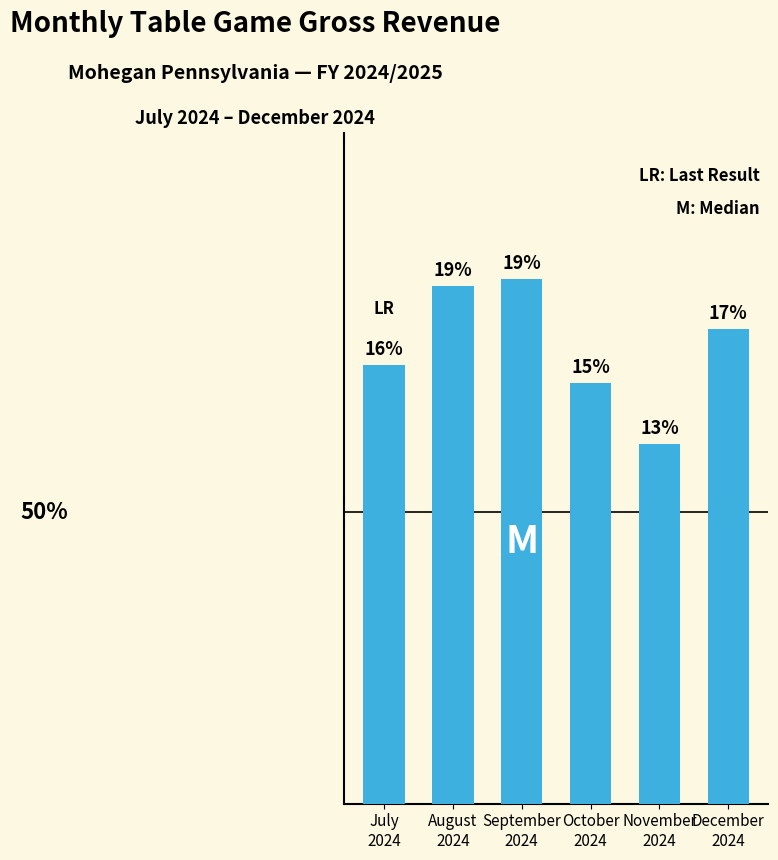

Does the chart contain any negative values?

No